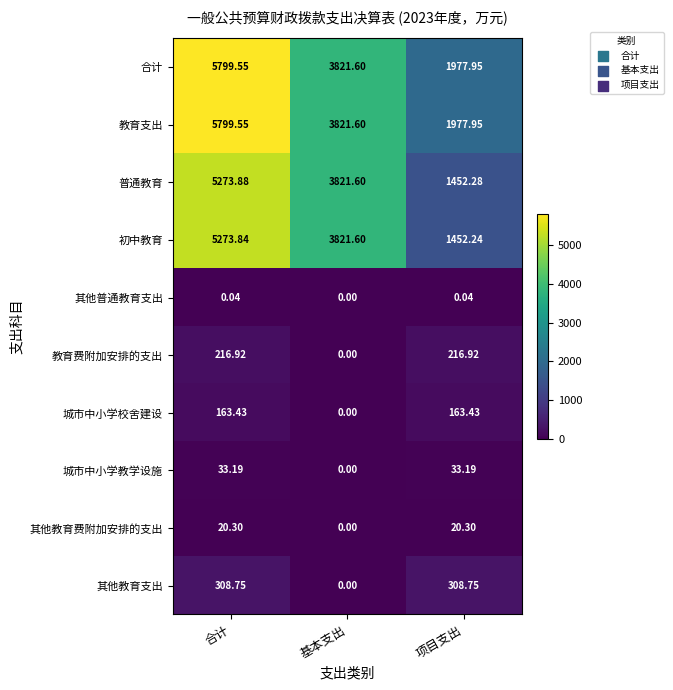

At which category does the chart reach its peak across all series?

合计